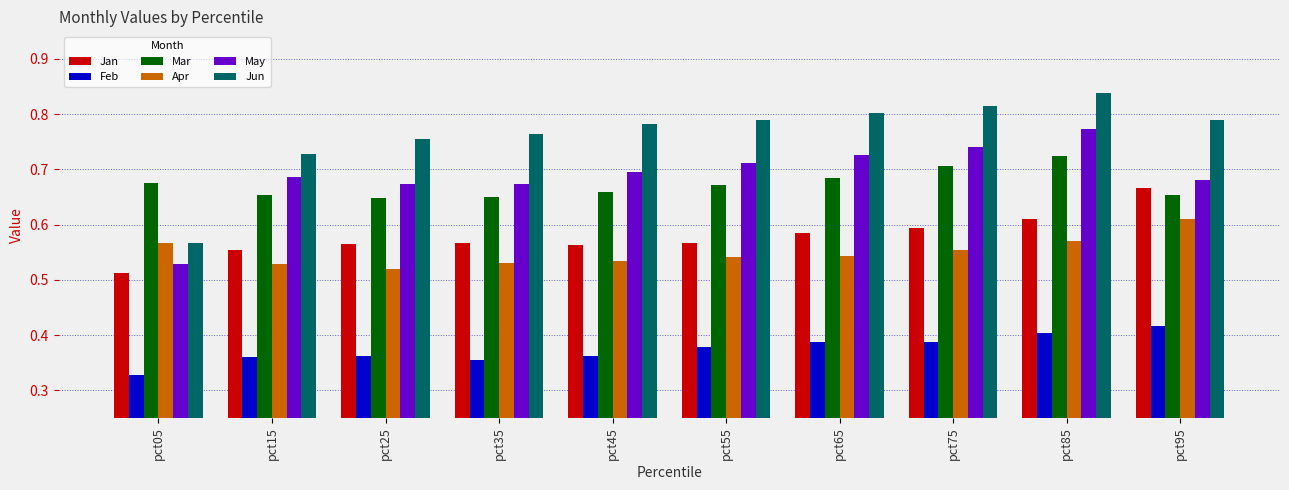

At how many categories does at least one series exceed 0?

10